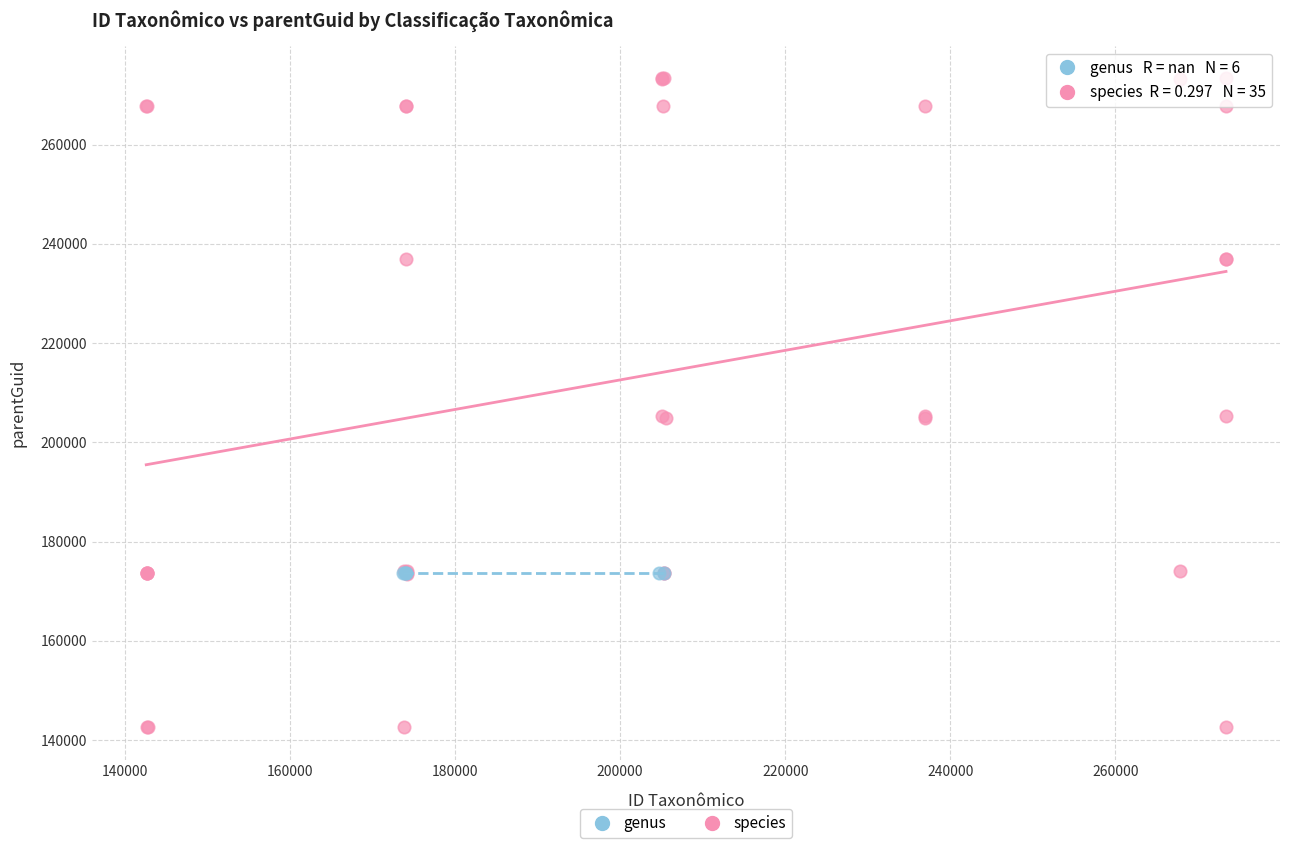

Which series contains the highest Y value?

species